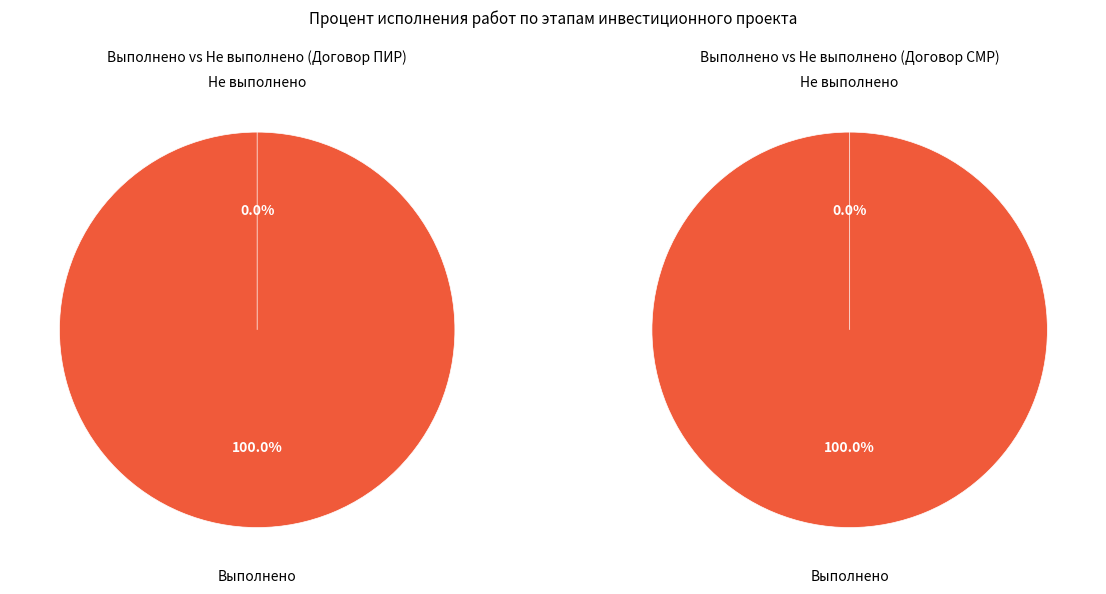

Is it true that 10 is 13% of the pie?

False